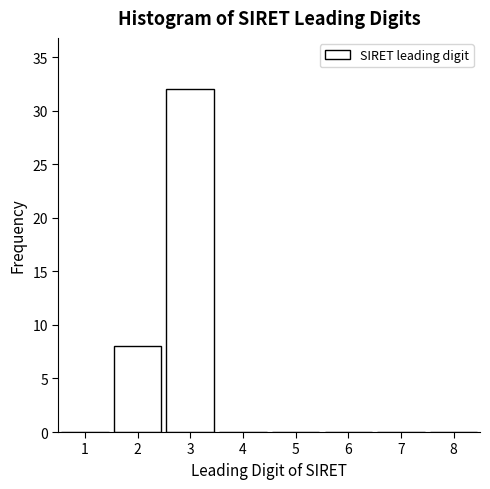

Reading right to left, extract all data points from this chart.

8=0	7=0	6=0	5=0	4=0	3=32	2=8	1=0